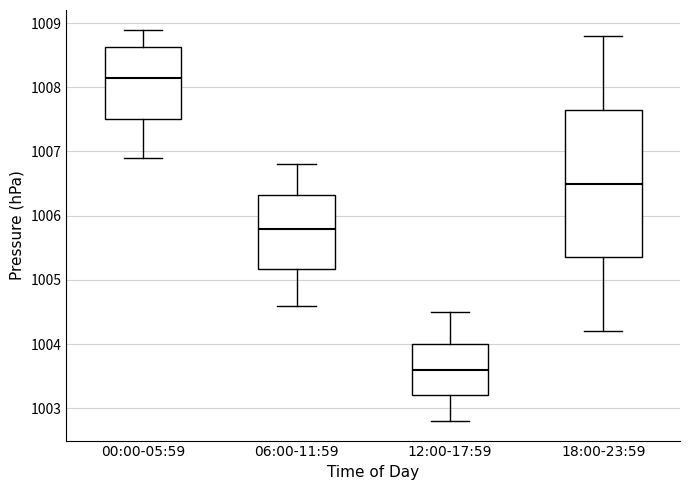

Where does the lower whisker of the box for 06:00-11:59 end on the y-axis? The values are not printed on the chart, so give them approximately, as read against the axis.

1004.6